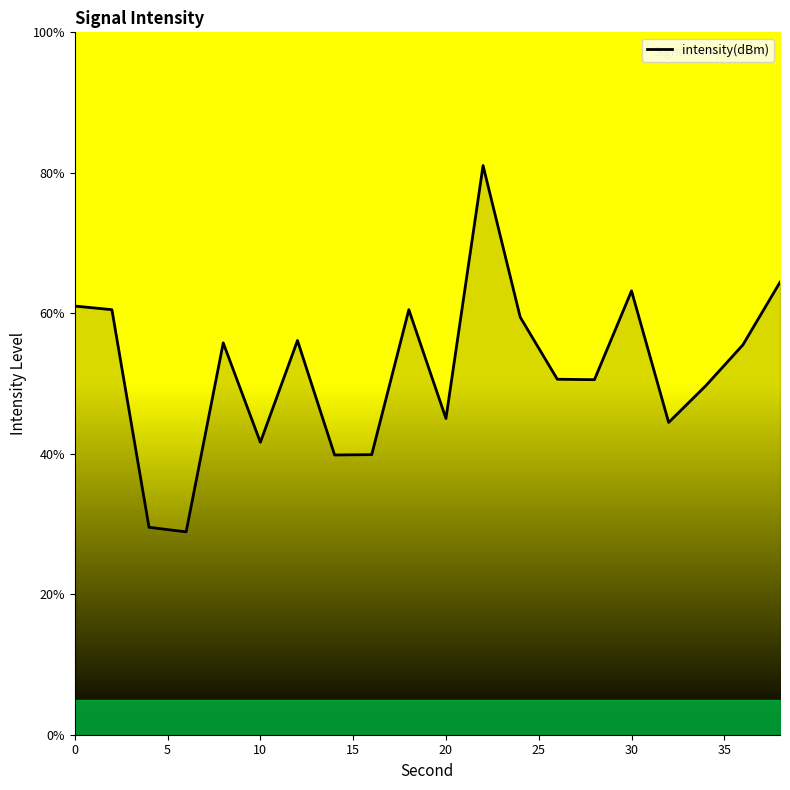

What is the minimum value shown in the chart?

28.9